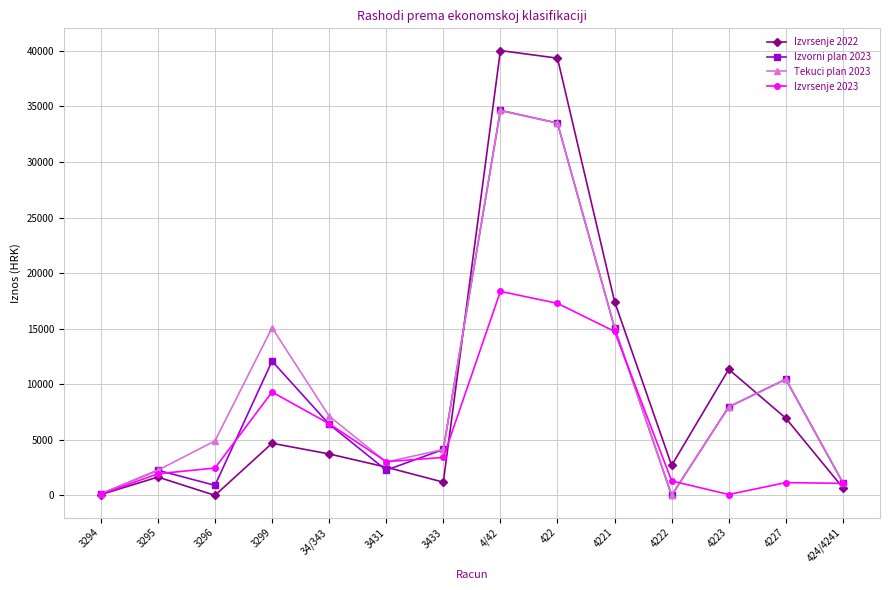

At how many categories does at least one series exceed 38169?

2